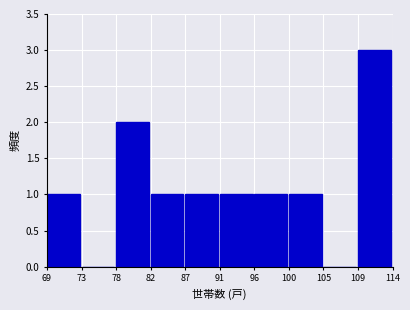

Reading left to right, what are all the values shown in this chart?

69=1	73=0	78=2	82=1	87=1	91=1	96=1	100=1	105=0	109=3